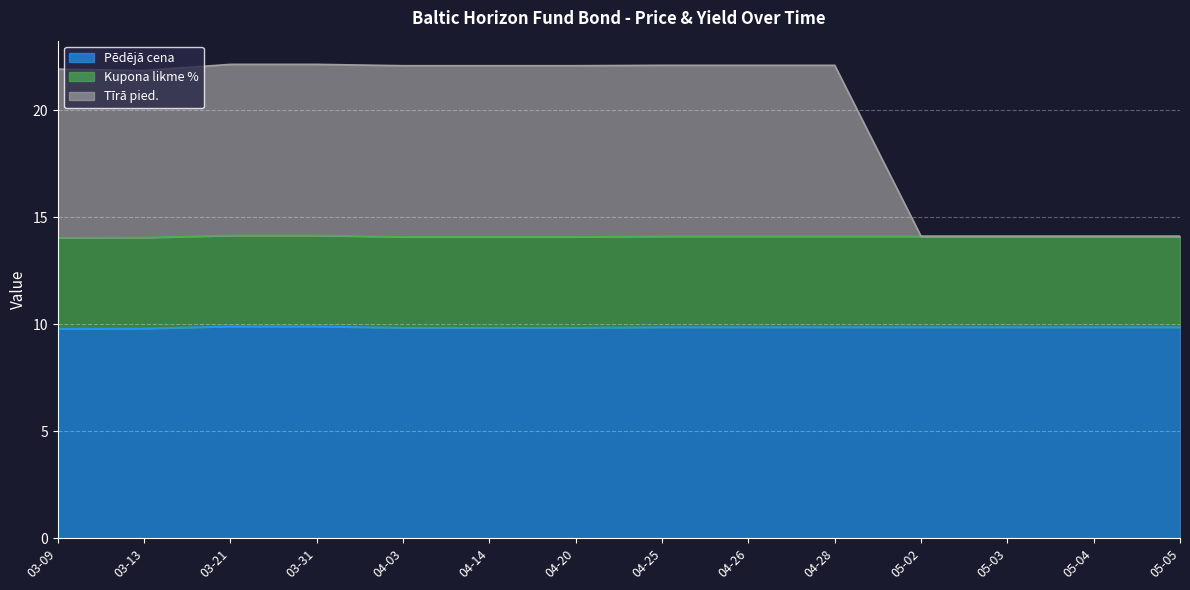

The Pēdējā cena series shows 15.7 at 04-25. True or false?

False